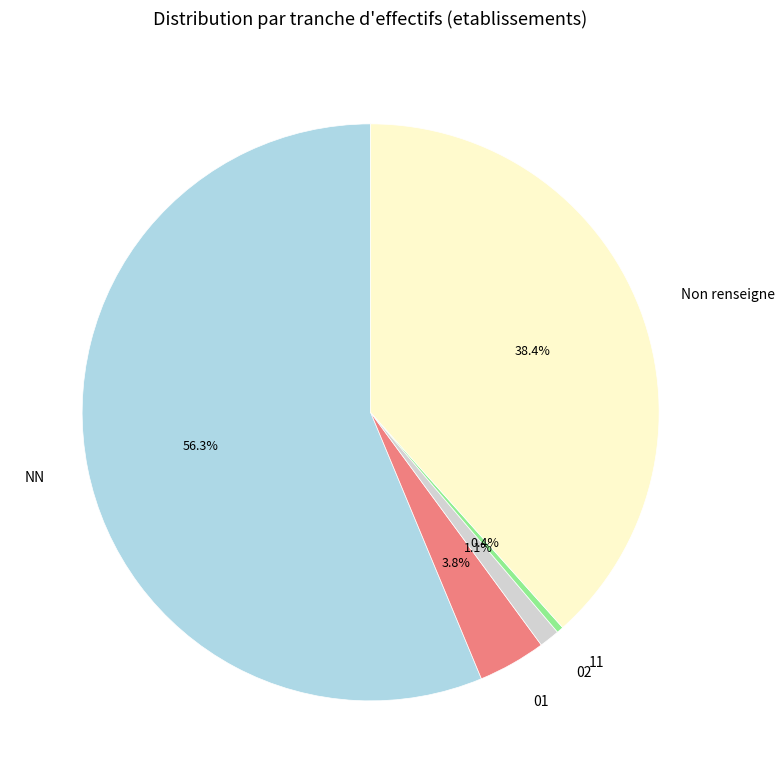

What percentage is the NN slice, to the nearest percent?

56%